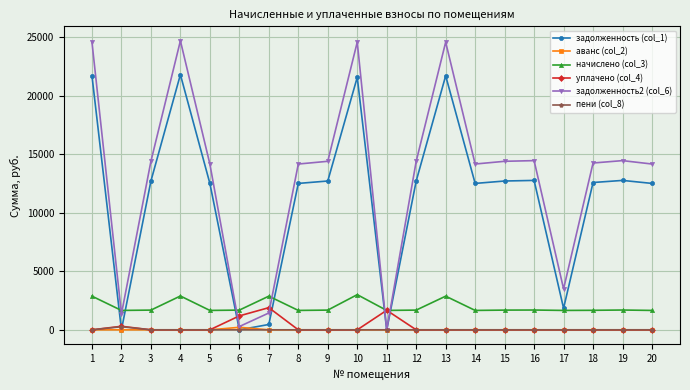

Does the chart have visible grid lines?

Yes